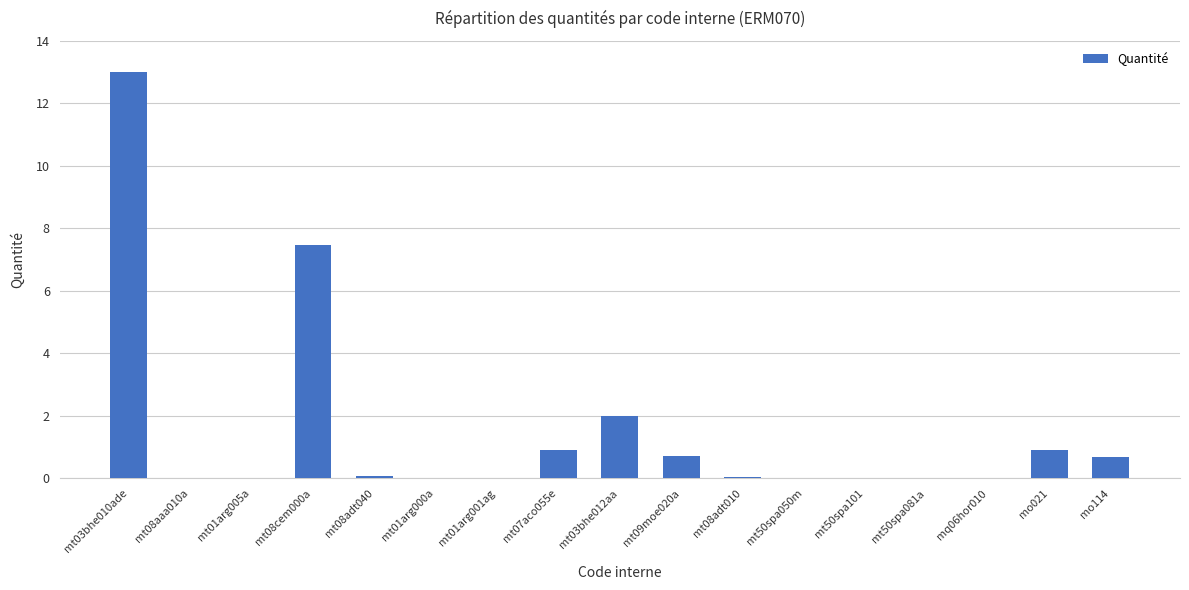

At which category does the chart reach its peak across all series?

mt03bhe010ade